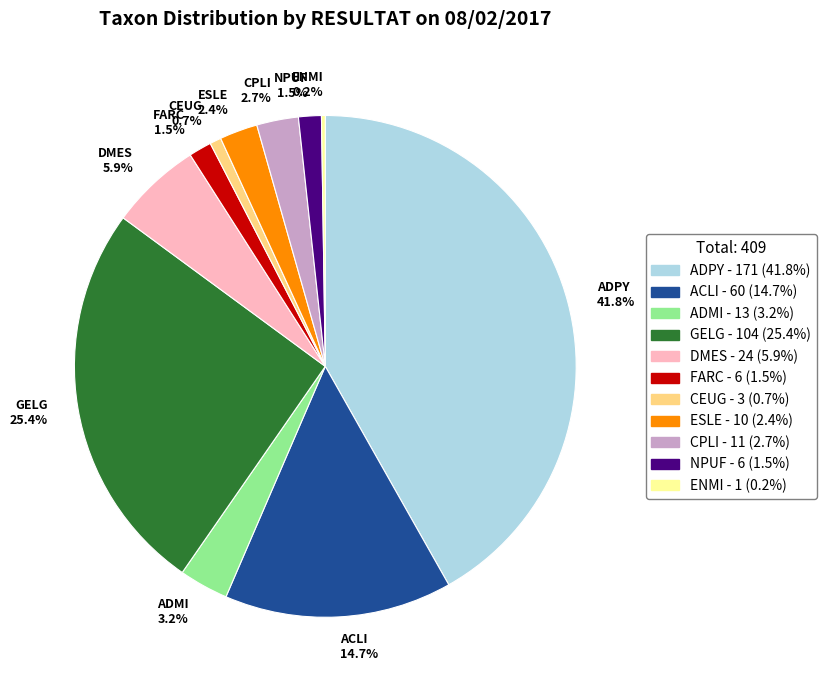

What percentage is NOT represented by ADMI 3.2%?

96.8%